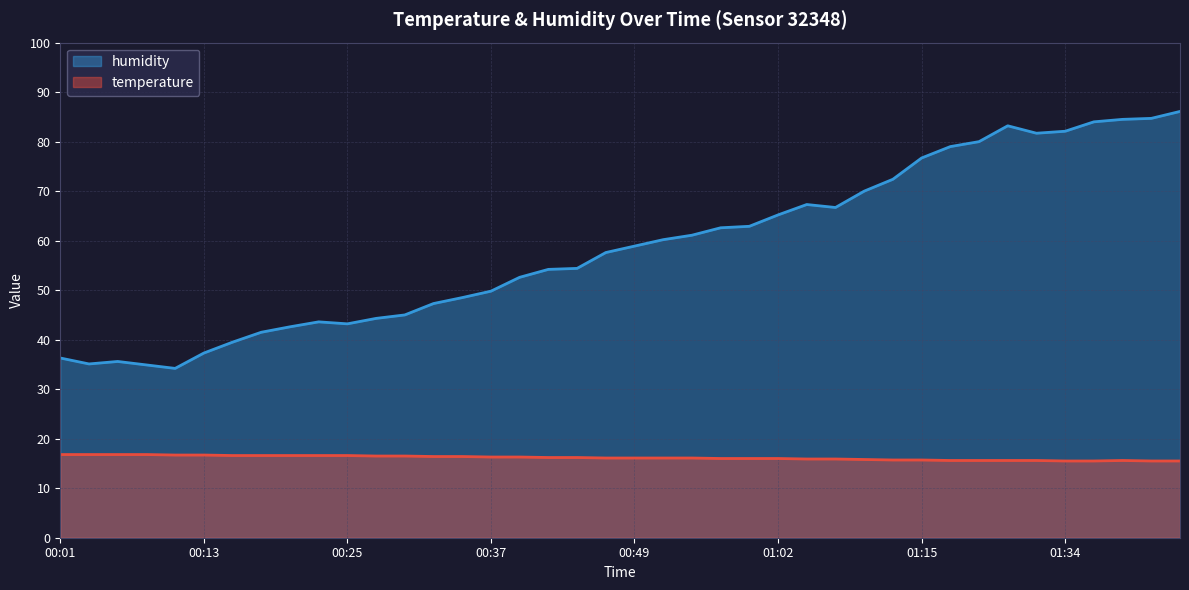

What is the sum of the humidity values at 01:48 and 00:35?

133.2